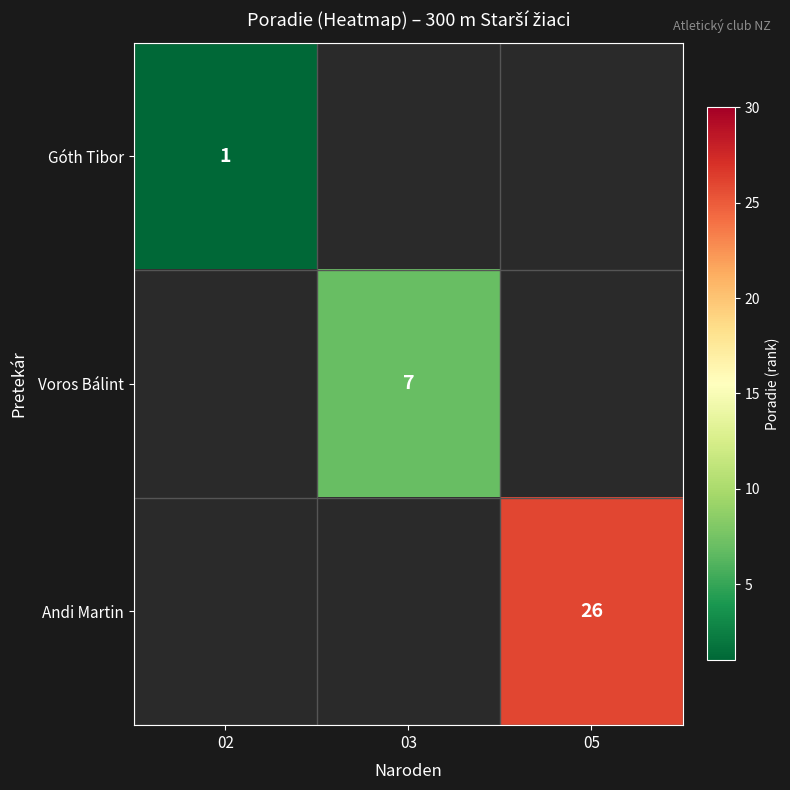

The value of Voros Bálint at 03 is 5. True or false?

False